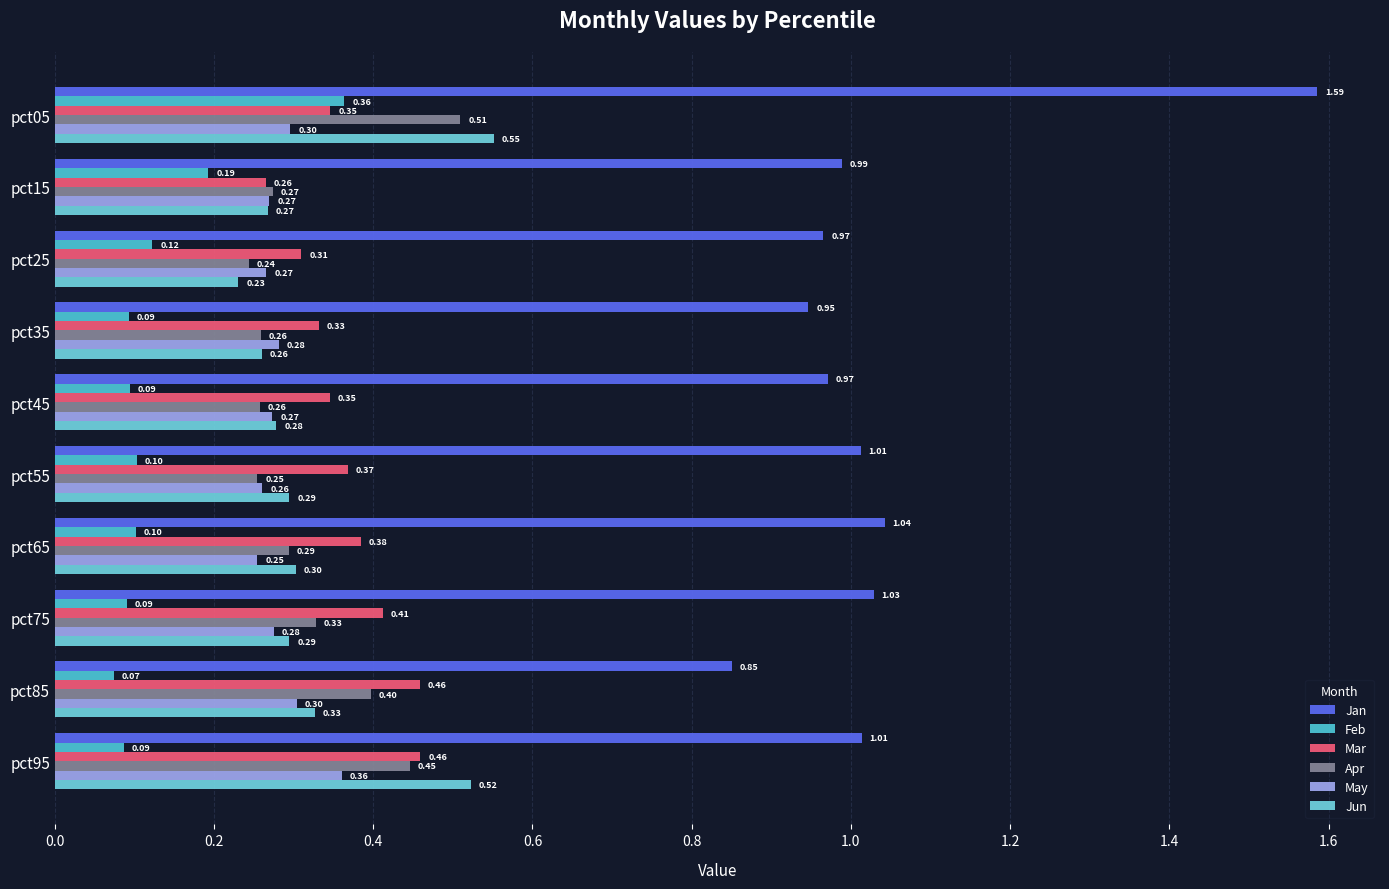

How many categories are shown in the chart?

10